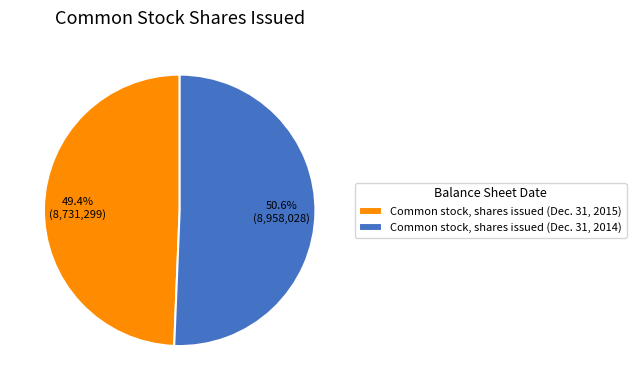

Do Common stock, shares issued (Dec. 31, 2015) and Common stock, shares issued (Dec. 31, 2014) together represent more than half of the pie?

Yes